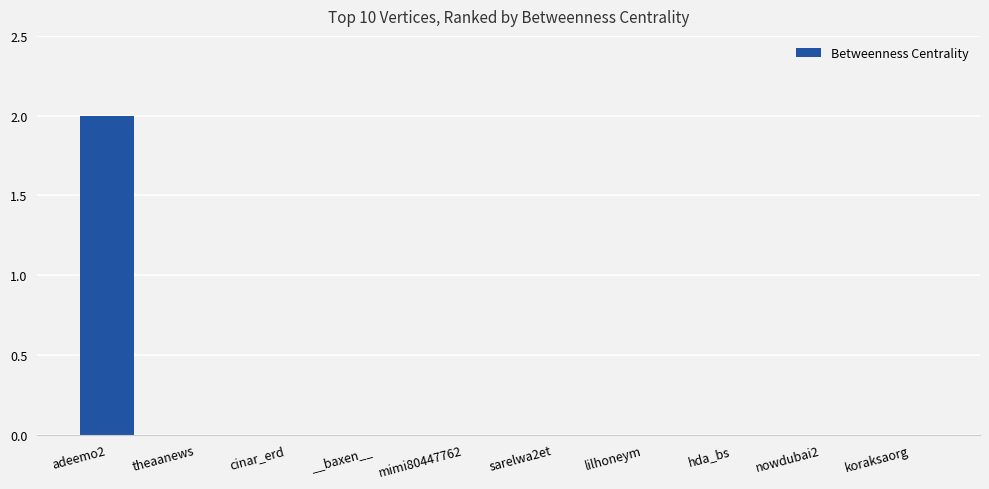

What is the greatest value displayed?

2